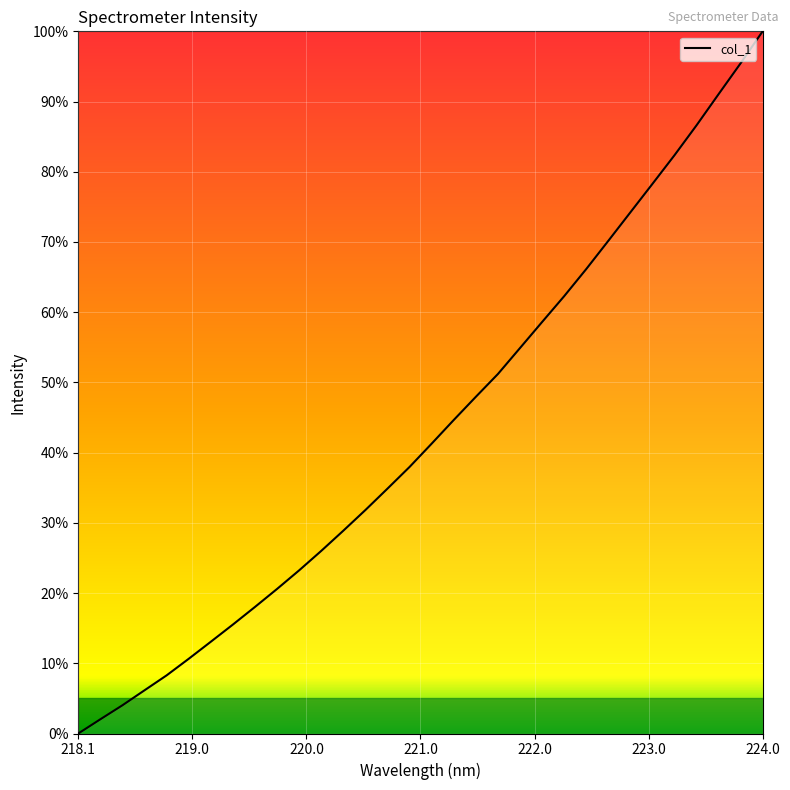

What is the difference between the maximum and minimum values?

100.0